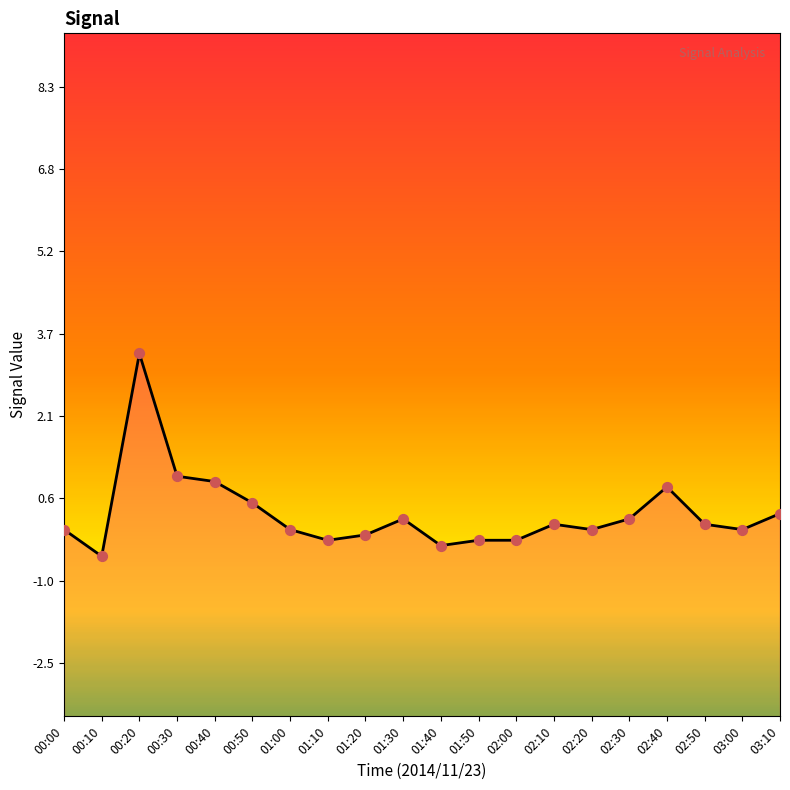

What is the change in value from 00:20 to 00:30?

-2.3